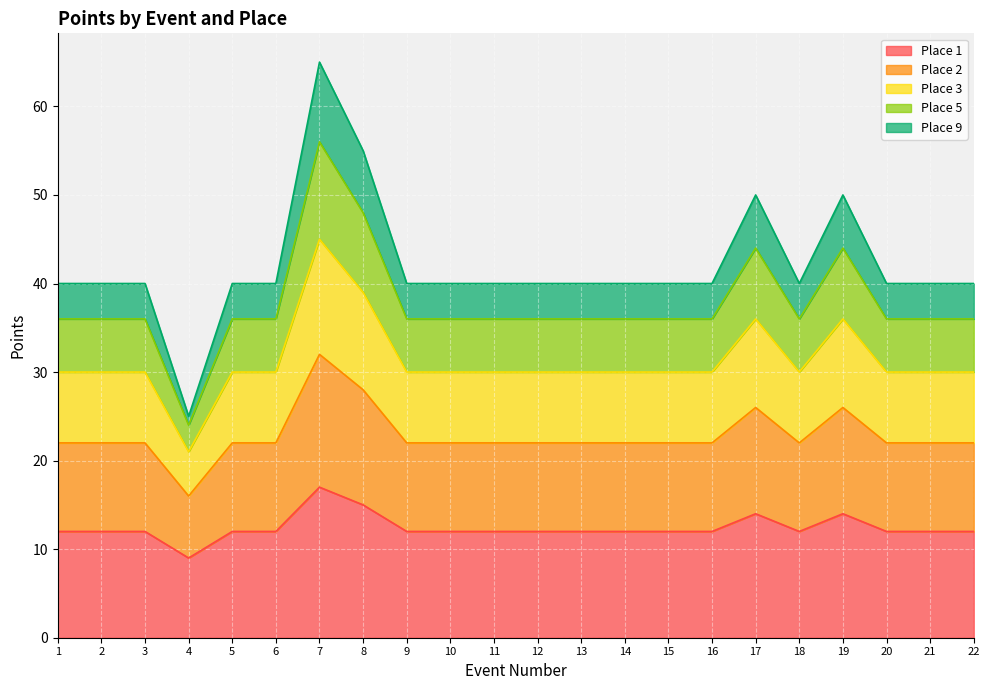

What is the value of the Place 2 point at the 11th from the left?

22